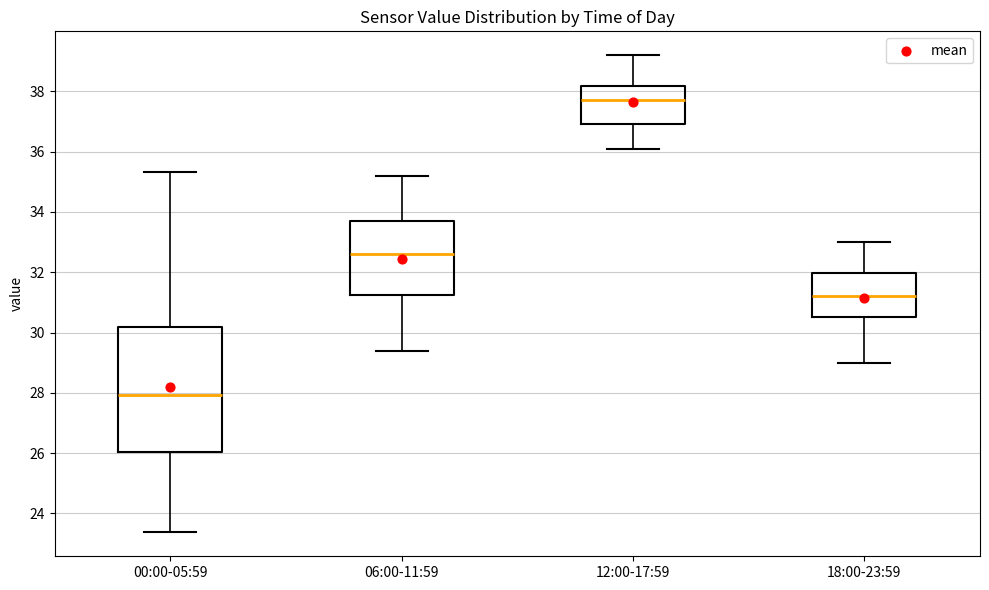

Reading left to right, read every box against the y-axis: the position of its median line, the range the box covers, and the ends of its whiskers. The values are not printed on the chart, so give them approximately, as read against the axis.

00:00-05:59: median 28.0, box 26.0 to 30.2, whiskers 23.4 to 35.4
06:00-11:59: median 32.6, box 31.2 to 33.8, whiskers 29.4 to 35.2
12:00-17:59: median 37.8, box 37.0 to 38.2, whiskers 36.2 to 39.2
18:00-23:59: median 31.2, box 30.6 to 32.0, whiskers 29.0 to 33.0